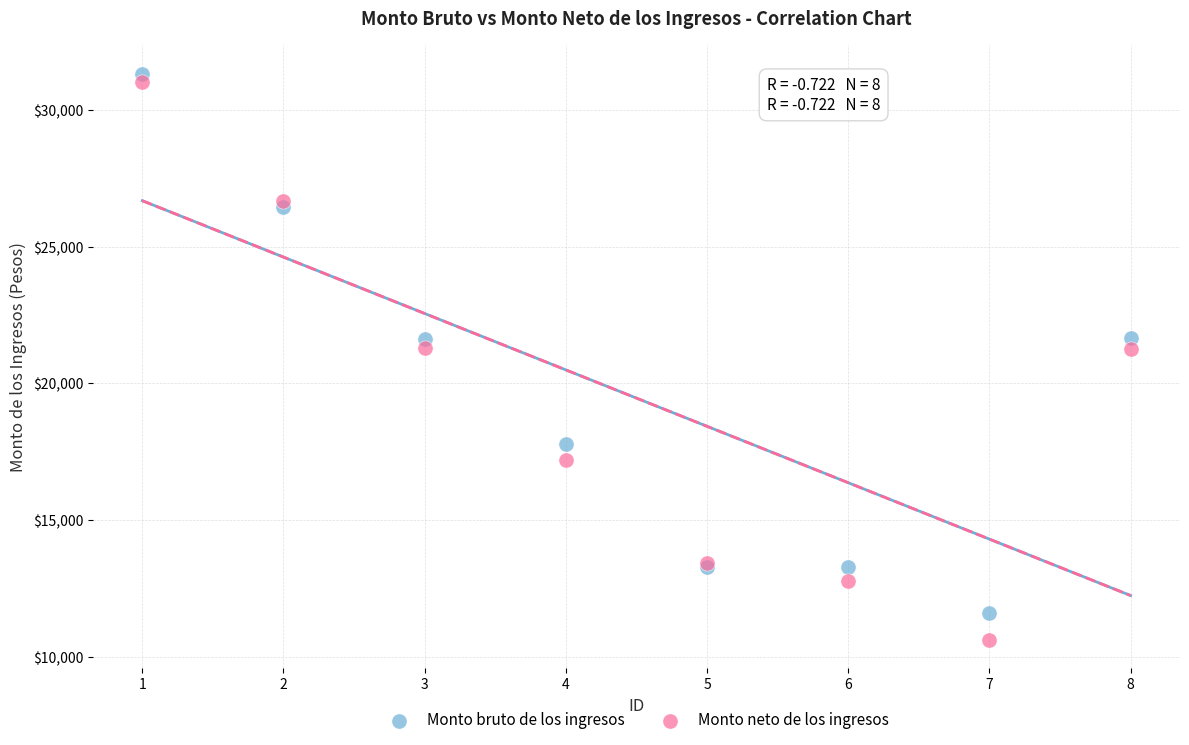

Which series has the widest spread of Y values?

Monto neto de los ingresos